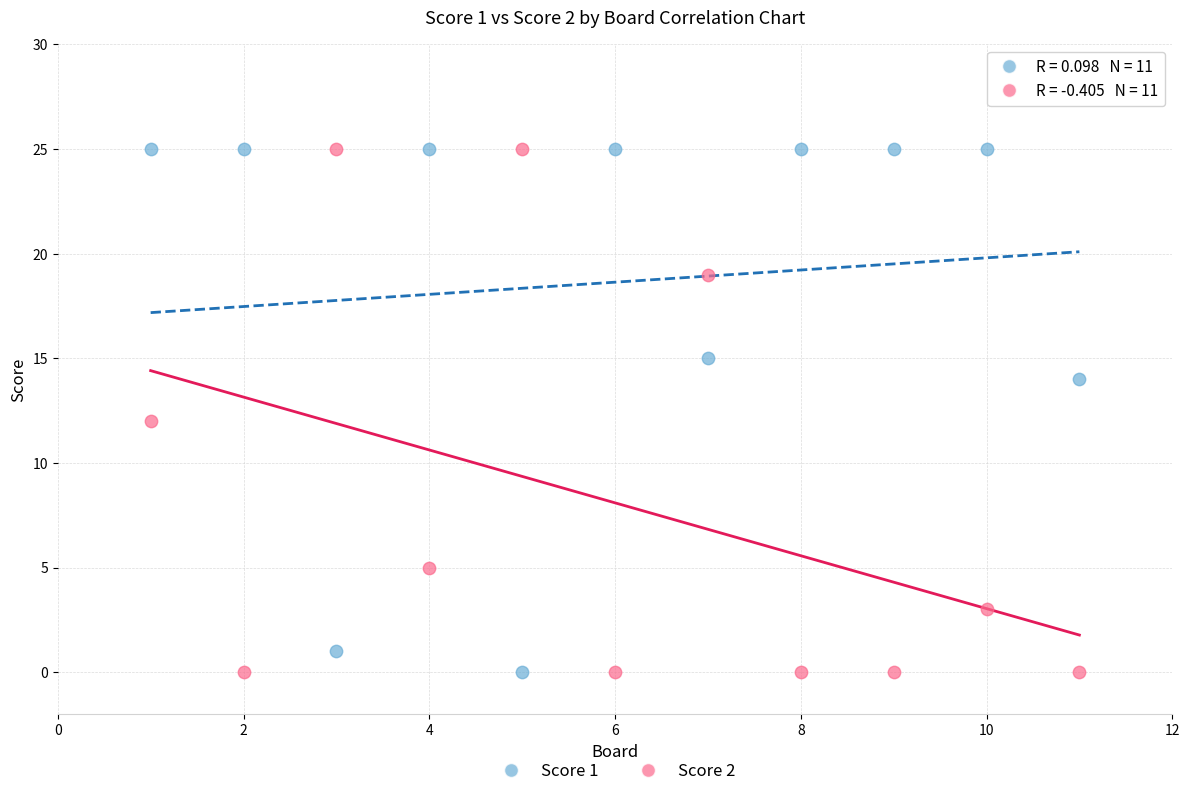

What is the X range (max minus min) for the scatter plot?

10